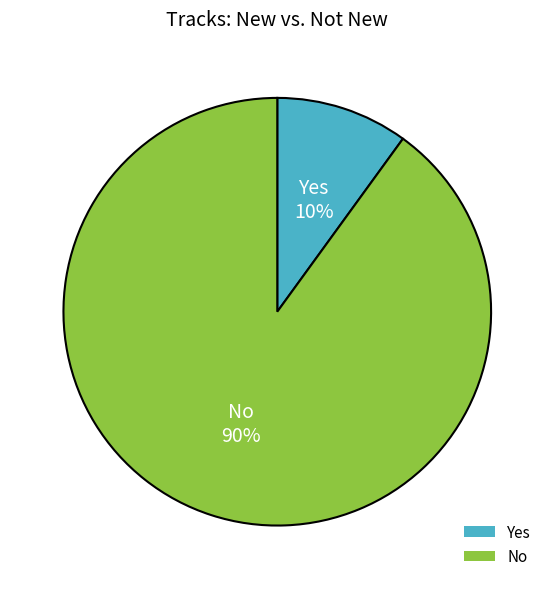

To the nearest percent, what is the difference between the No and Yes slice percentages?

80%